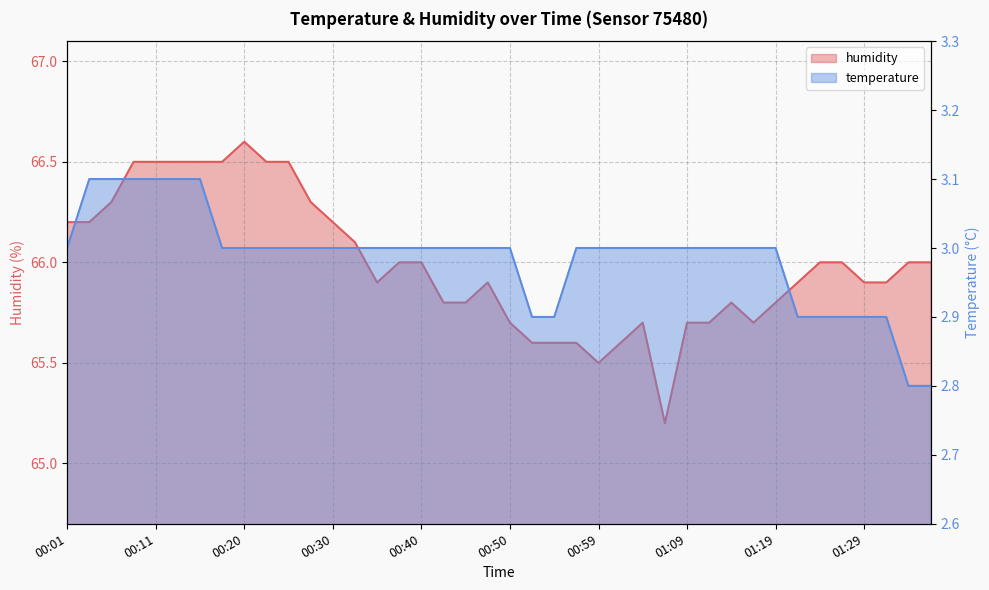

At how many categories does at least one series exceed 12?

40